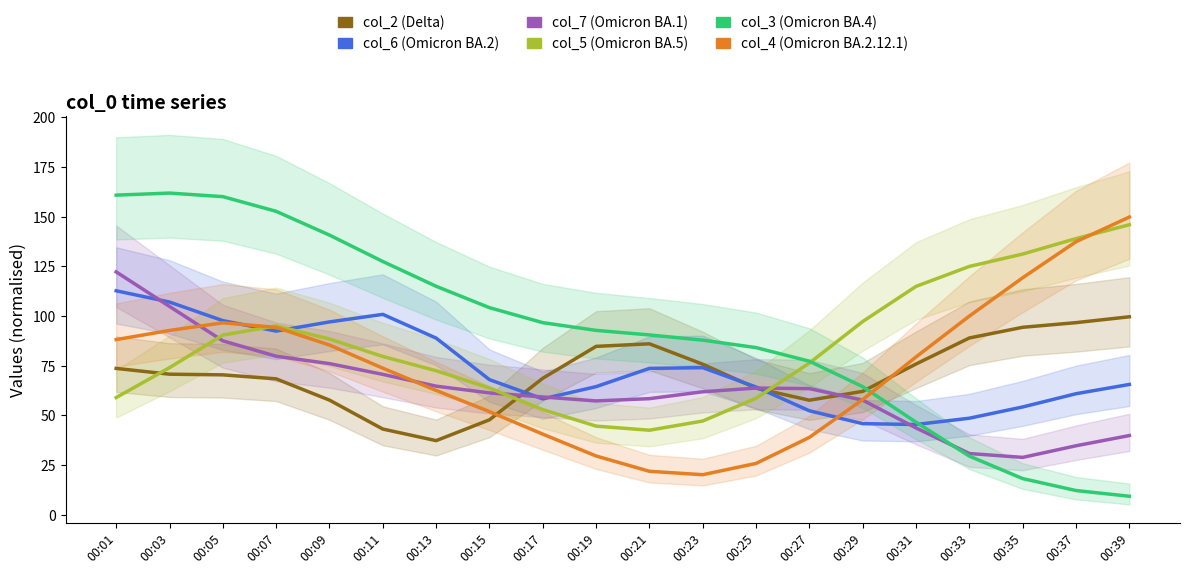

What is the minimum value for col_2 (Delta)?

37.3